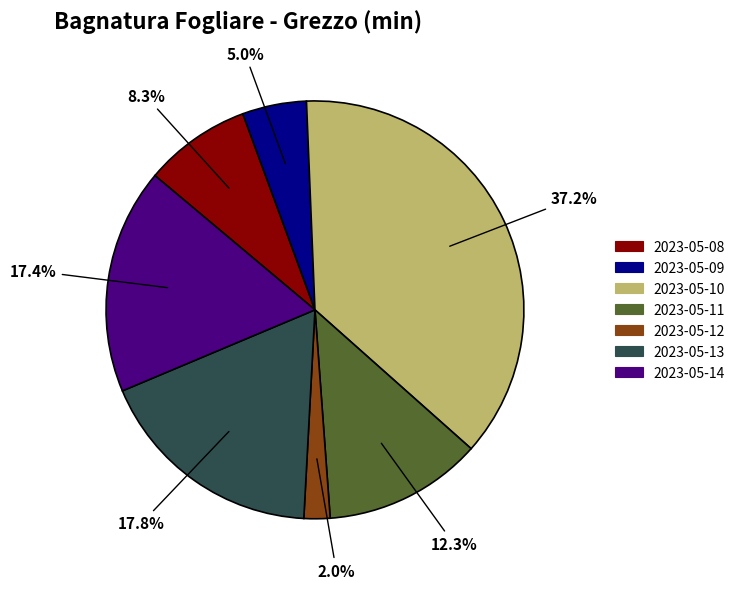

How many segments does this pie chart have?

7